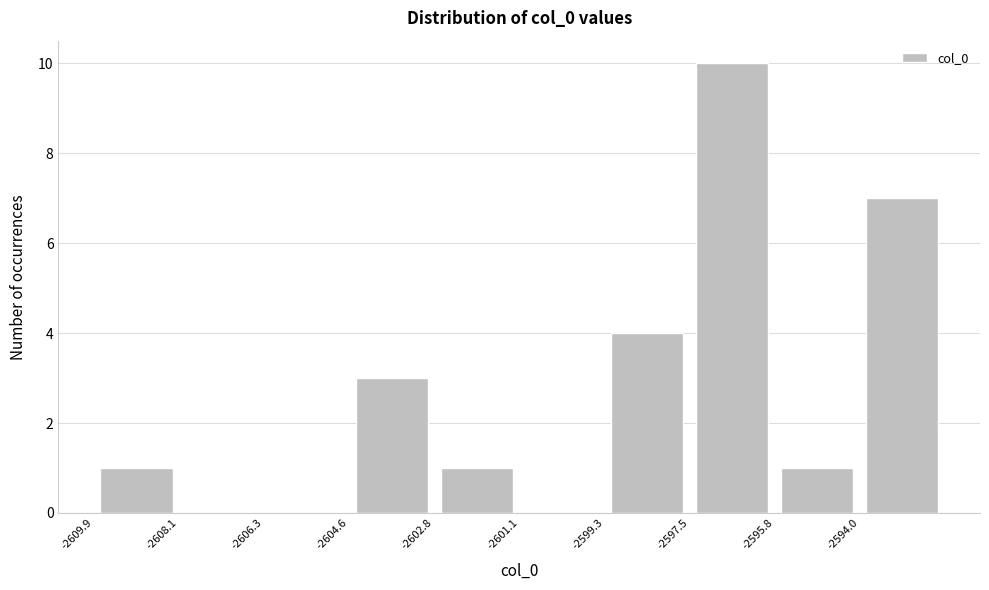

Reading left to right, list every bar in this chart as the range it spans on the x-axis followed by its height. Neither the bar edges nor the heights are printed on the chart, so give them approximately, as read against the axes.

-2609.8 to -2608.2: 1
-2608.2 to -2606.4: 0
-2606.4 to -2604.6: 0
-2604.6 to -2602.8: 3
-2602.8 to -2601.0: 1
-2601.0 to -2599.2: 0
-2599.2 to -2597.6: 4
-2597.6 to -2595.8: 10
-2595.8 to -2594.0: 1
-2594.0 to -2592.2: 7